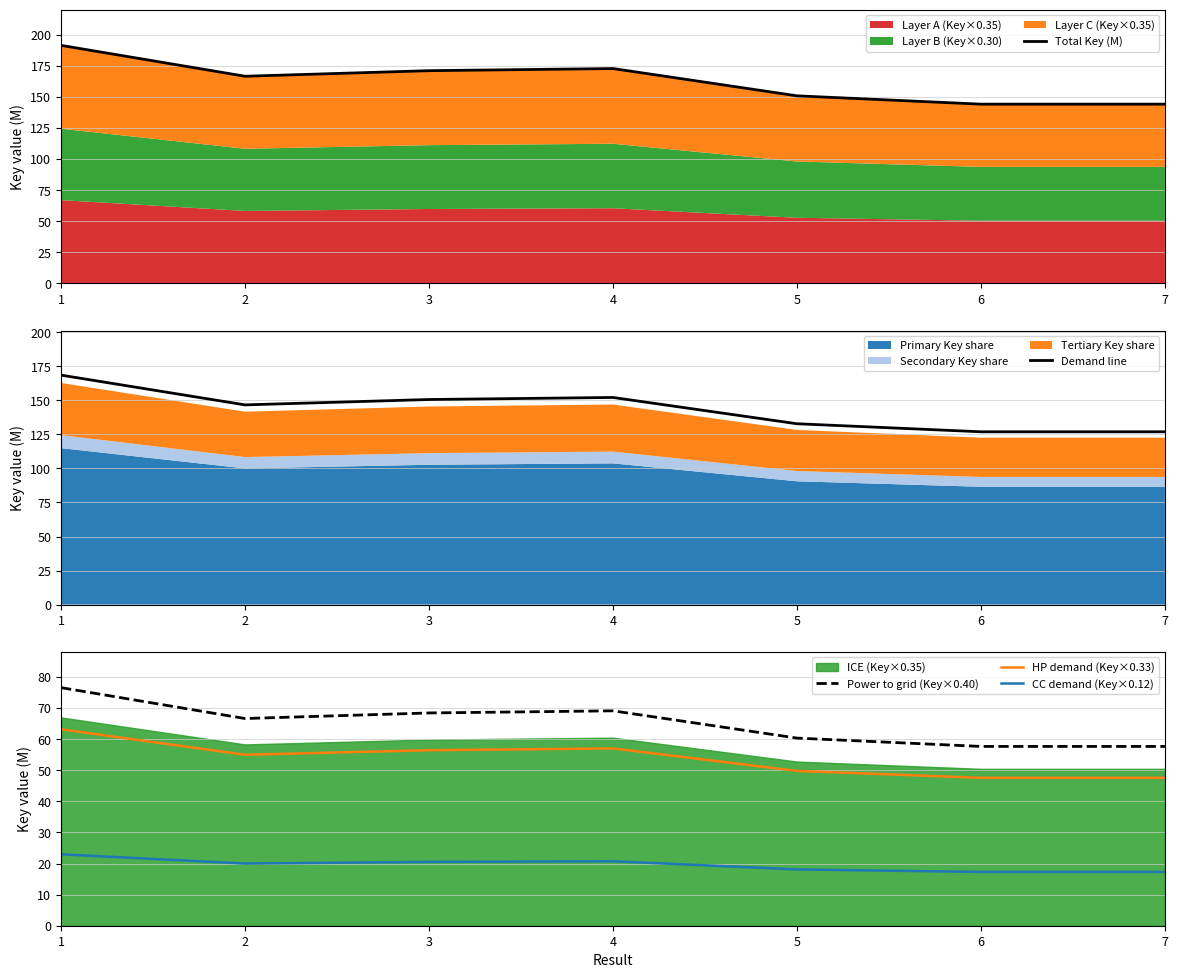

Is it true that Total Key (M) equals 144.2 at 6?

True